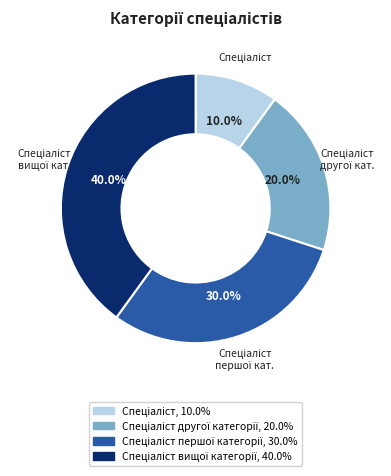

Is there any slice that represents more than half of the pie?

No